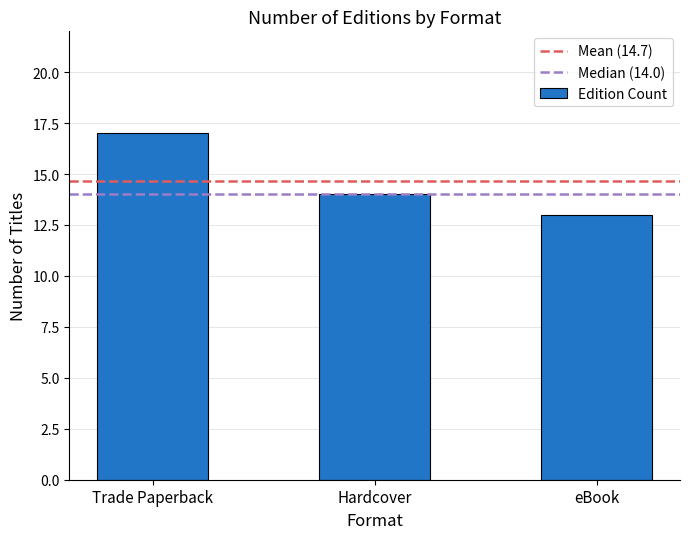

What is the ratio of the value at Hardcover to the value at Trade Paperback?

0.8